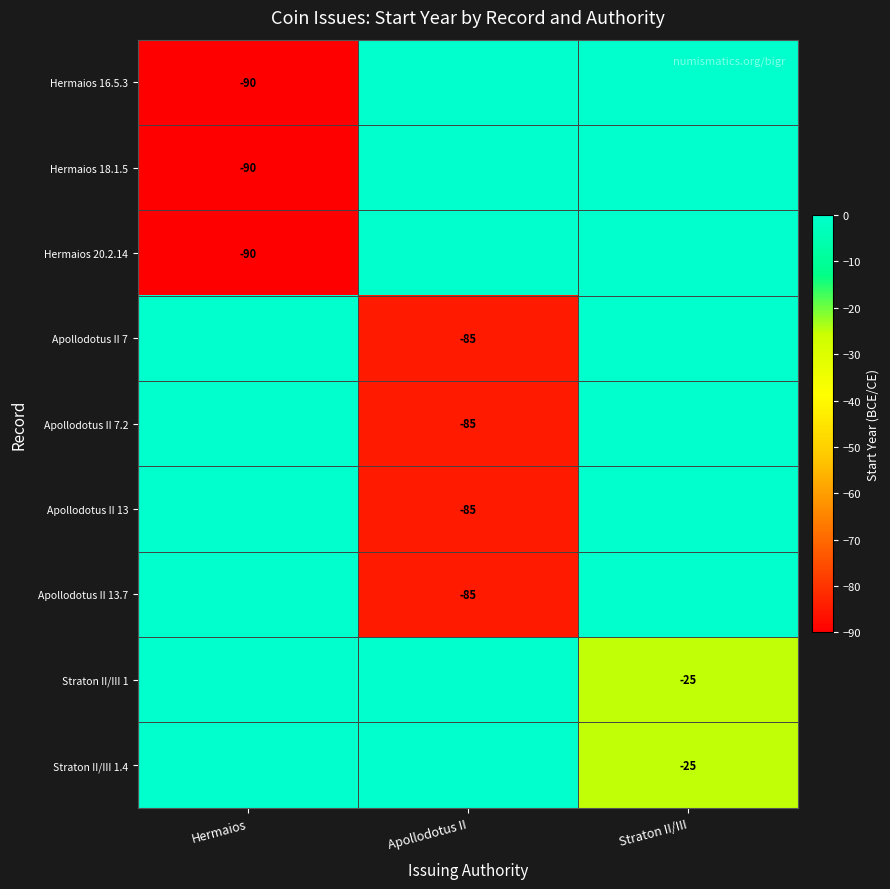

The value of Hermaios 18.1.5 at Hermaios is -40. True or false?

False